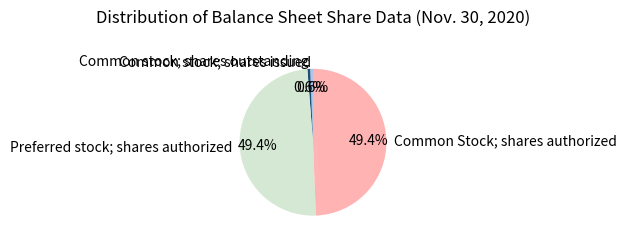

What is the total percentage of Common stock; shares outstanding and Preferred stock; shares authorized?

50.0%